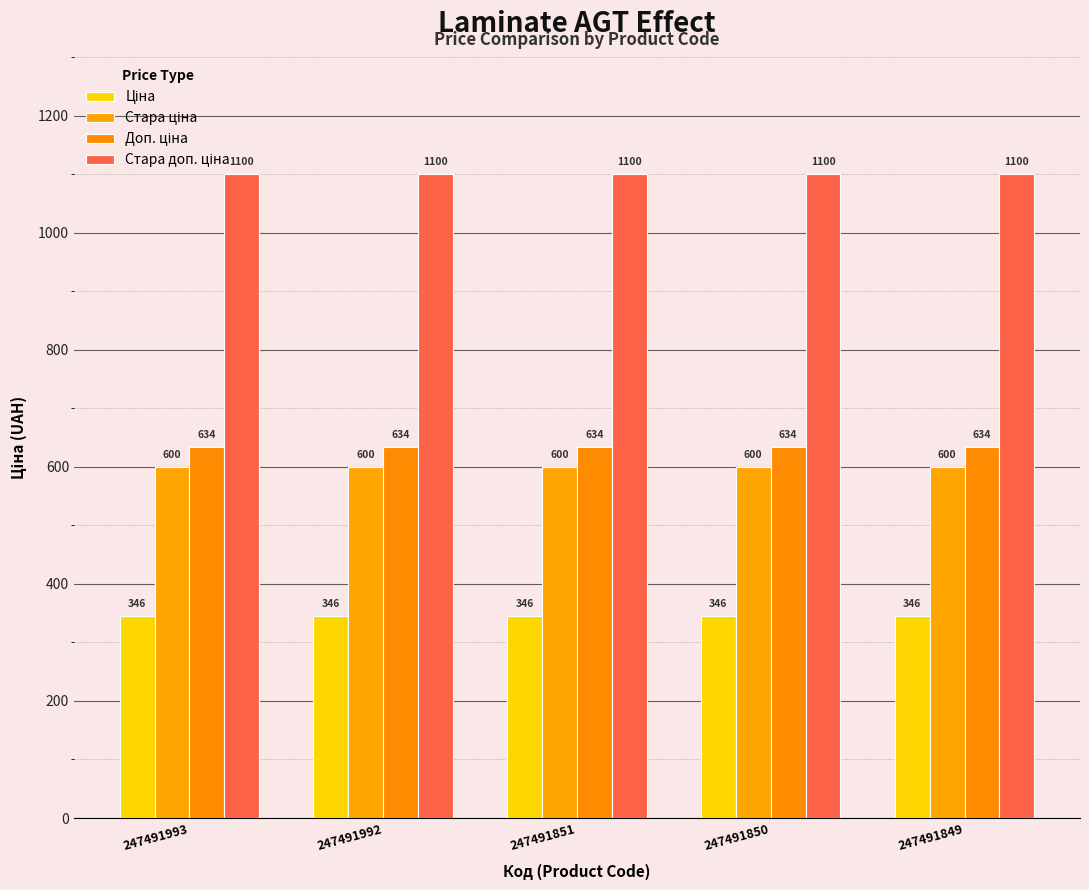

How many bars are there in total?

20